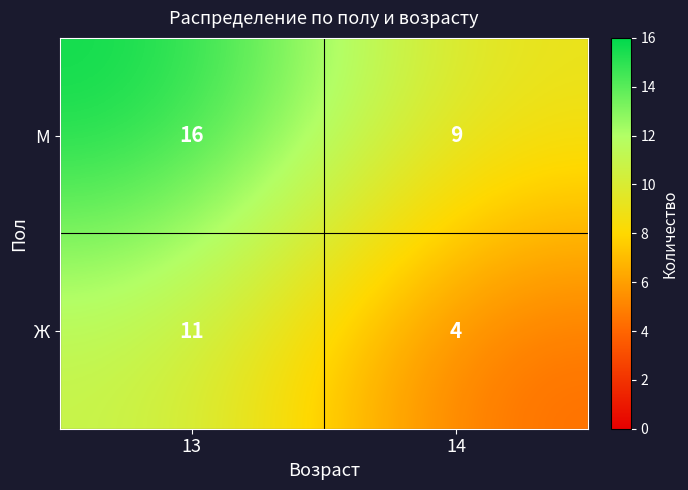

At how many categories does at least one series exceed 13?

1